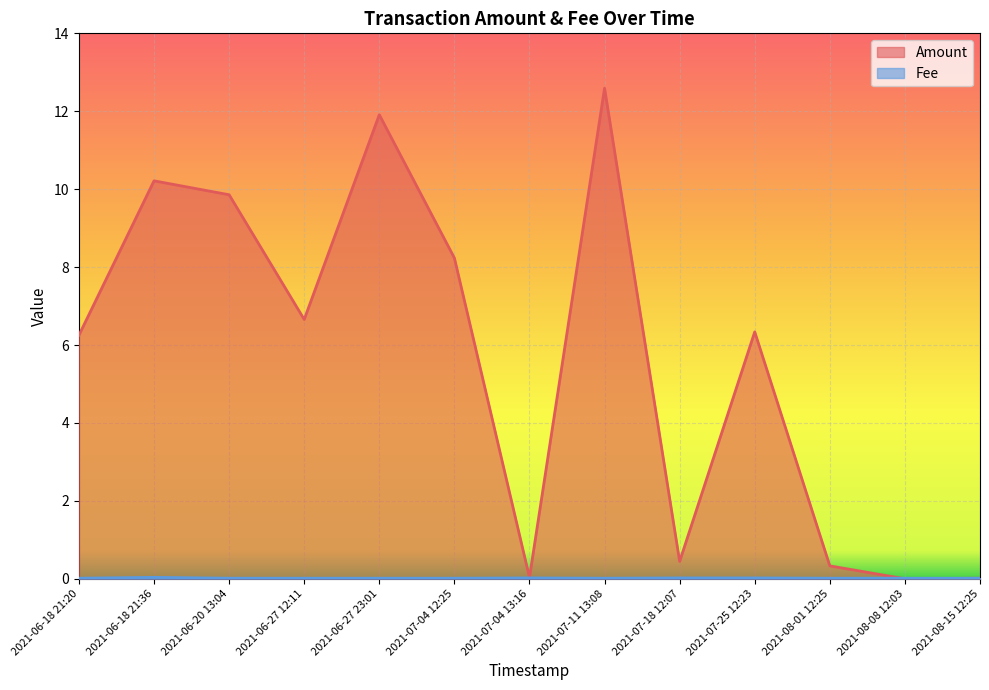

How many values in Amount are above zero?

12